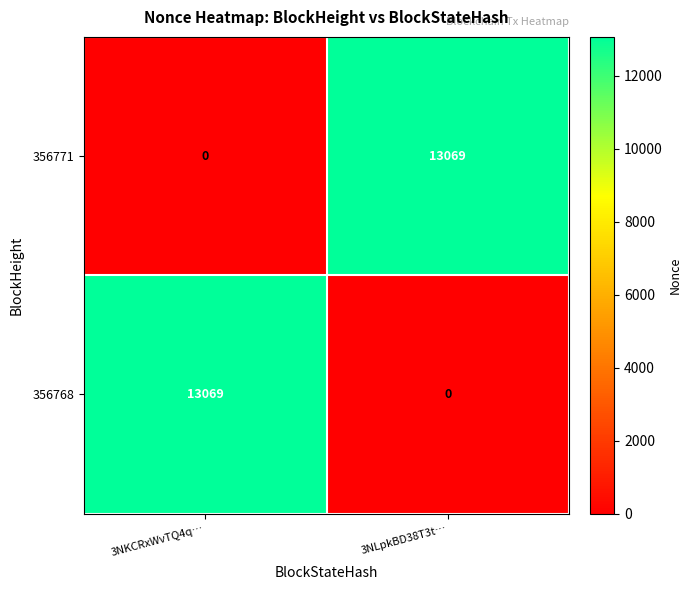

How many data points does each series have?

2